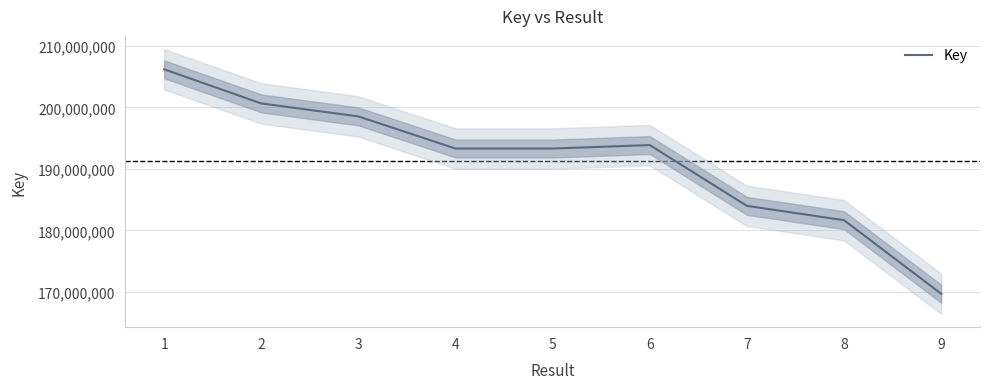

What is the greatest value displayed?

206201830